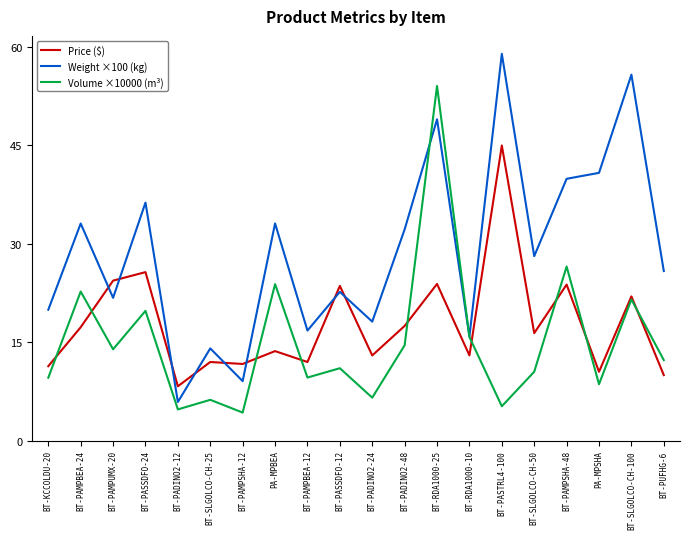

What are all the series names shown in the legend?

Price ($), Weight ×100 (kg), Volume ×10000 (m³)